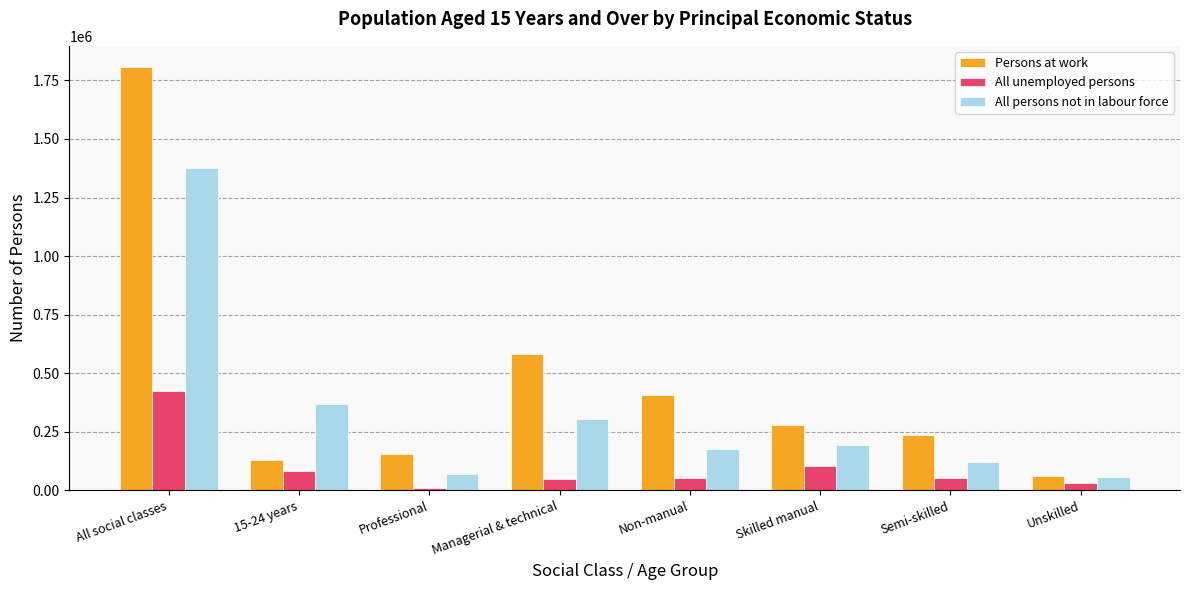

What is the sum of all All persons not in labour force values?

2665098